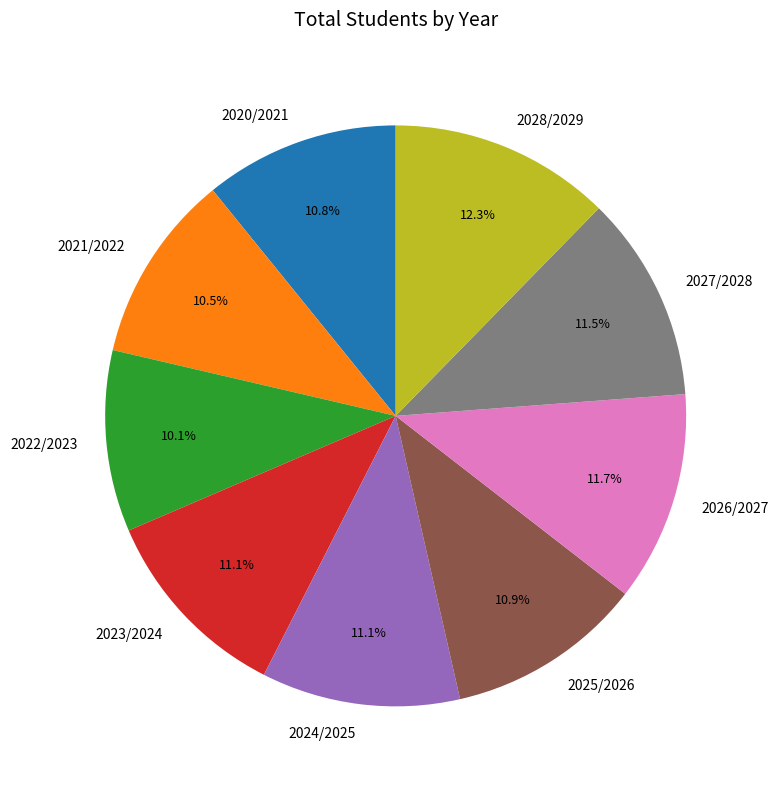

What is the ratio of the value at 2020/2021 to the value at 2026/2027?

0.9